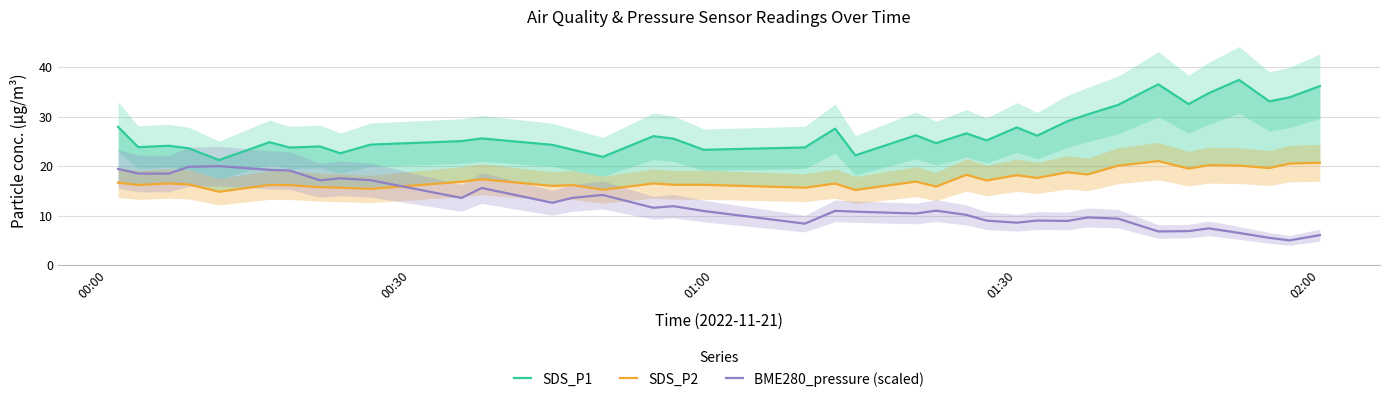

What is the maximum value for BME280_pressure (scaled)?

20.0